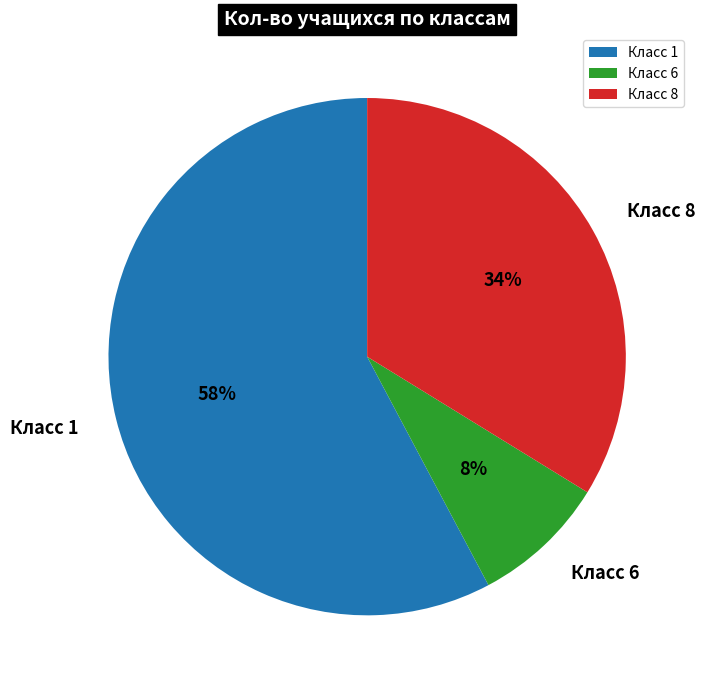

Do Класс 6 and Класс 8 together represent more than half of the pie?

No